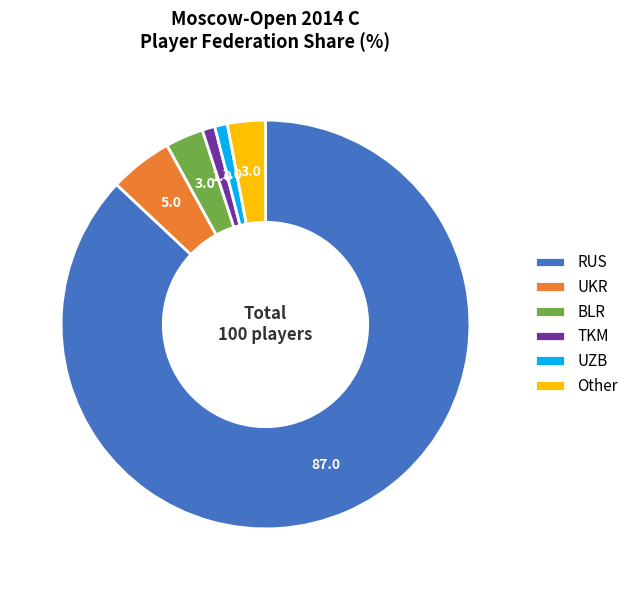

True or false: Other accounts for 3% of the total.

True